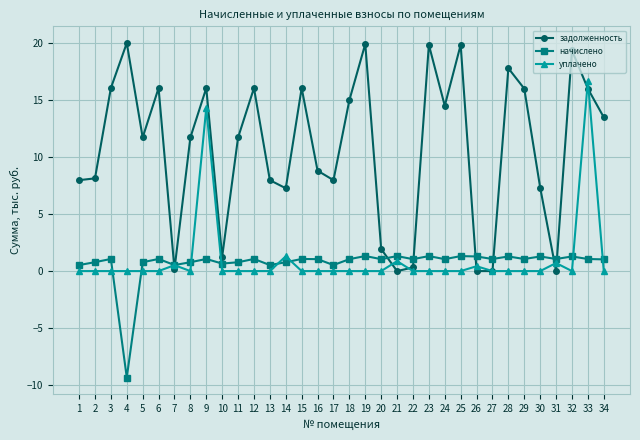

Which series has the largest total across all categories?

задолженность